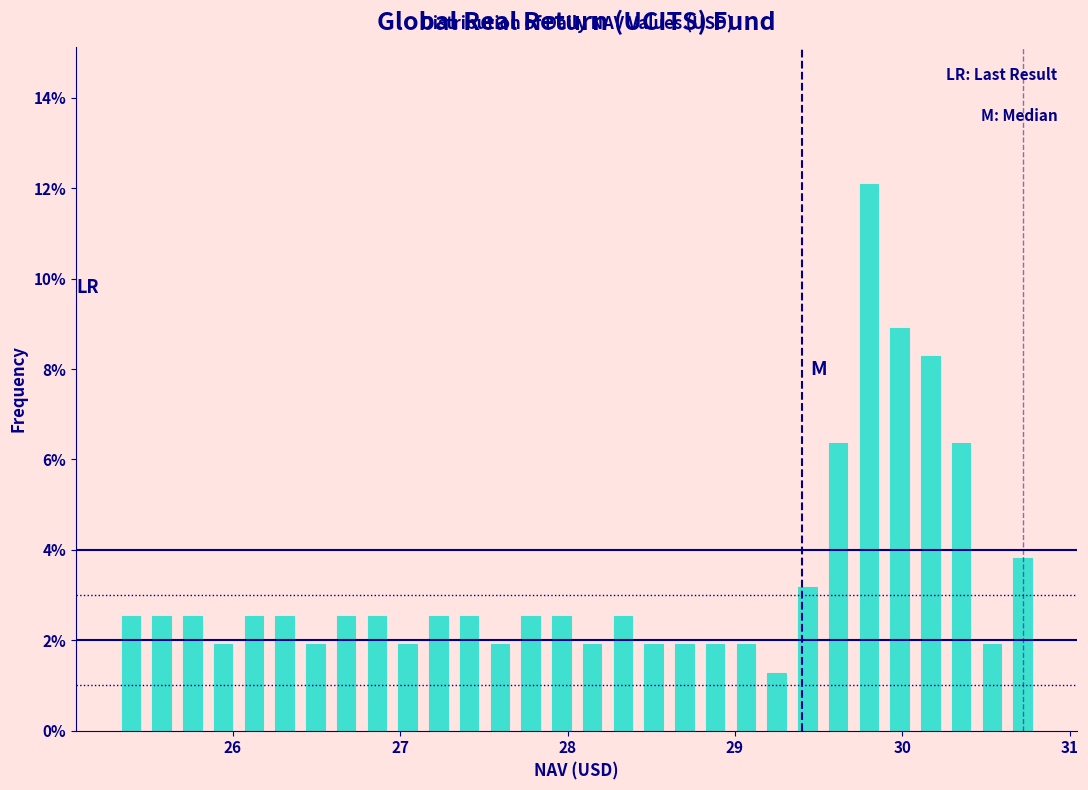

Around what value on the x-axis is the tallest bar? Give the approximate position of its centre, as read against the axis.

29.8